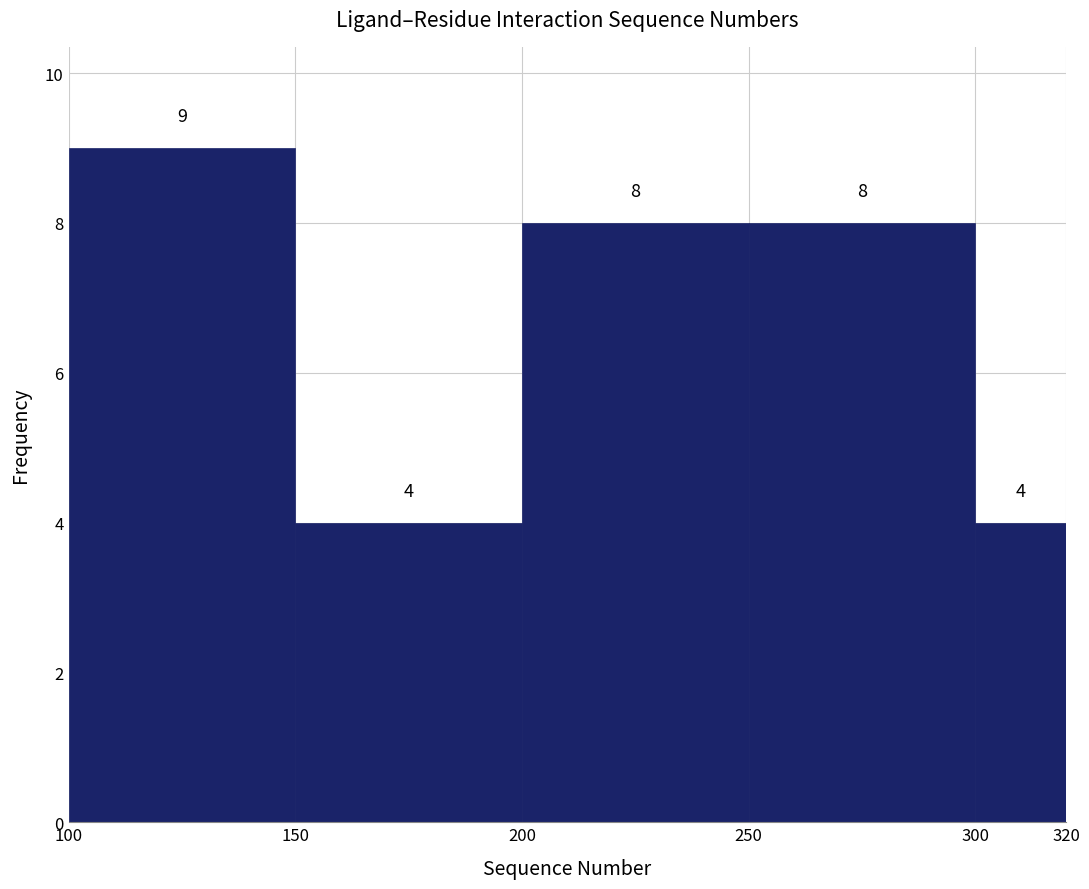

Over which range of the x-axis is the bar tallest?

100 to 150